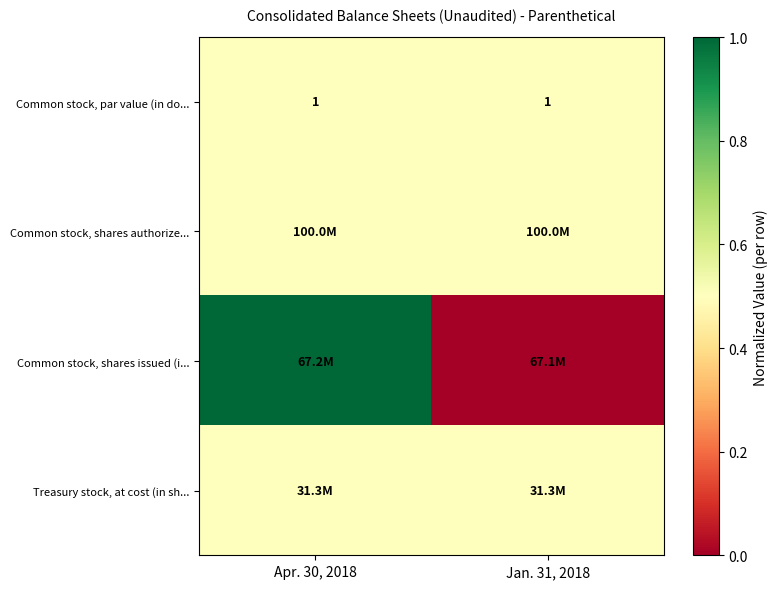

At which category is the sum across all series the highest?

Apr. 30, 2018